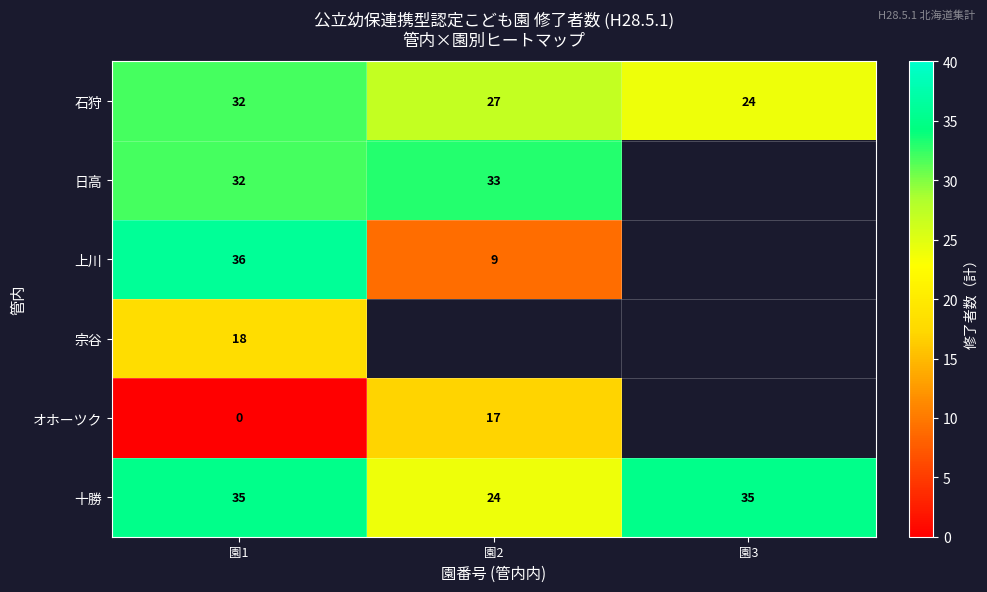

What is the maximum value shown in the chart?

36.0